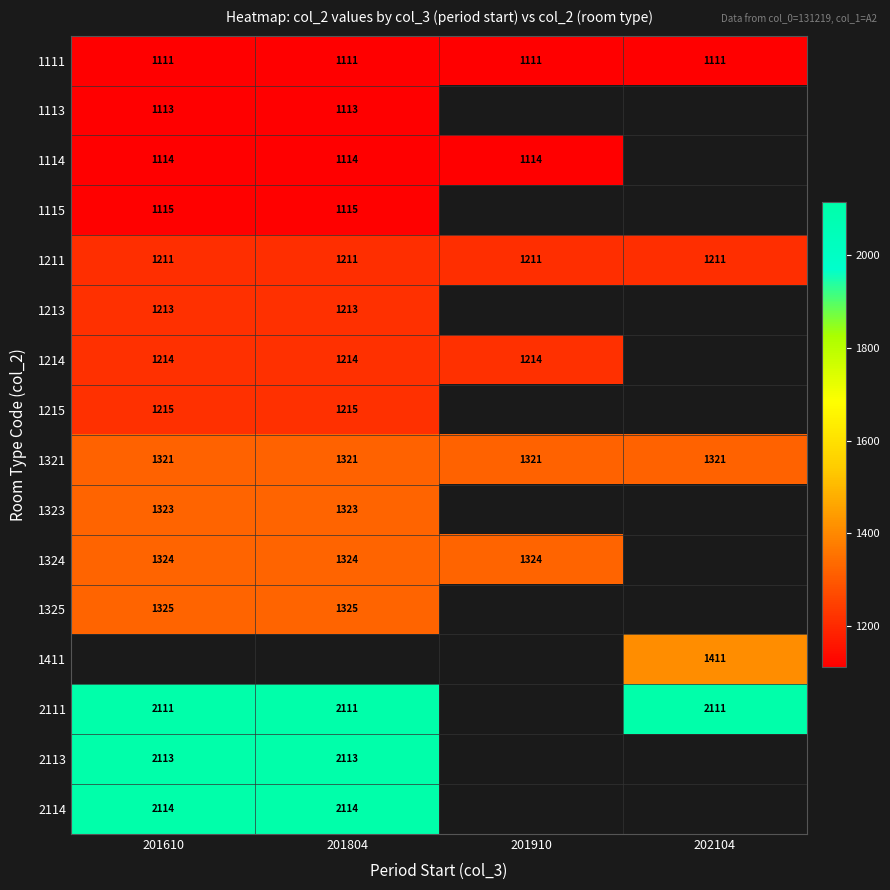

True or false: 1114 has a value of 563 at 201804.

False